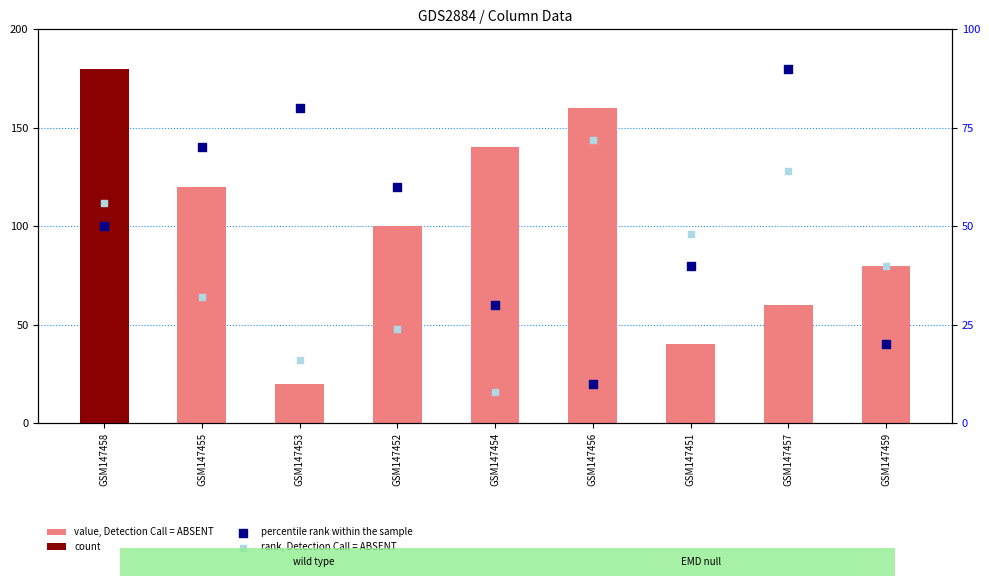

What is the total value across all series at GSM147453?

116